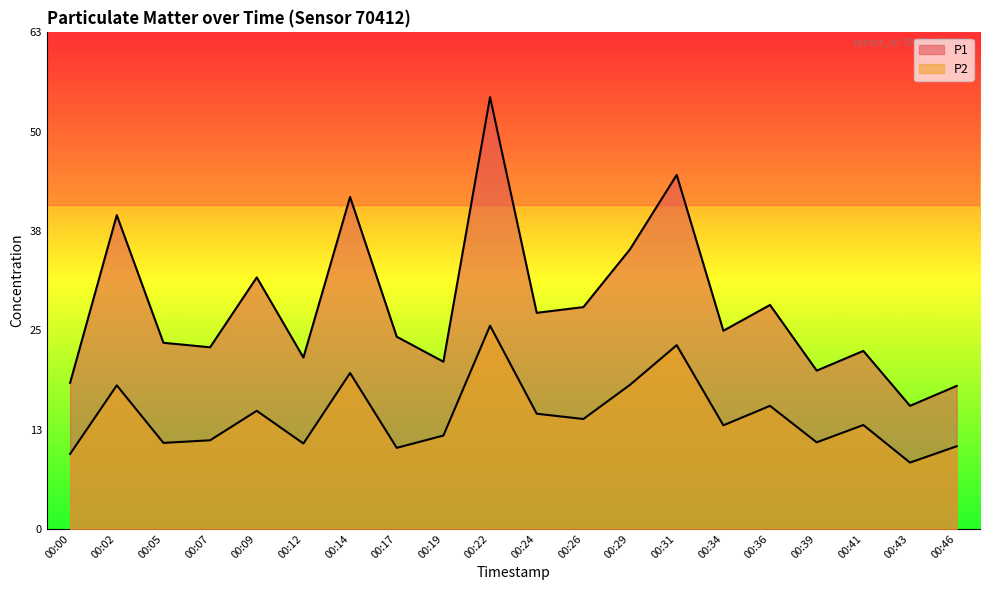

Where does the P1 series first go above 25?

00:02